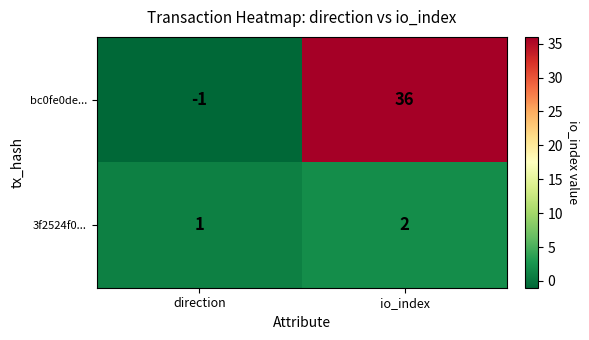

The bc0fe0de... series shows 36 at io_index. True or false?

True